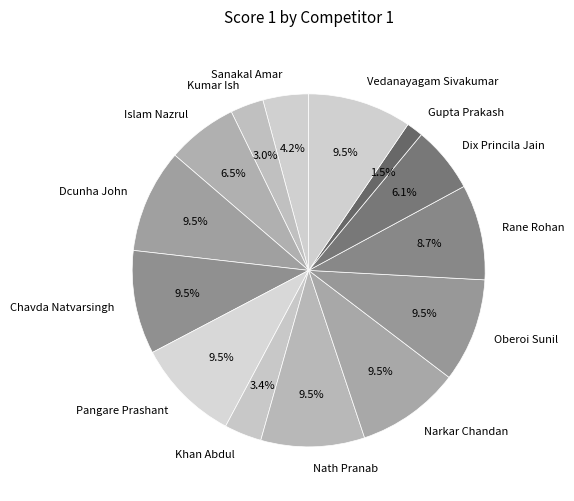

Is it true that Sanakal Amar is 4% of the pie?

True